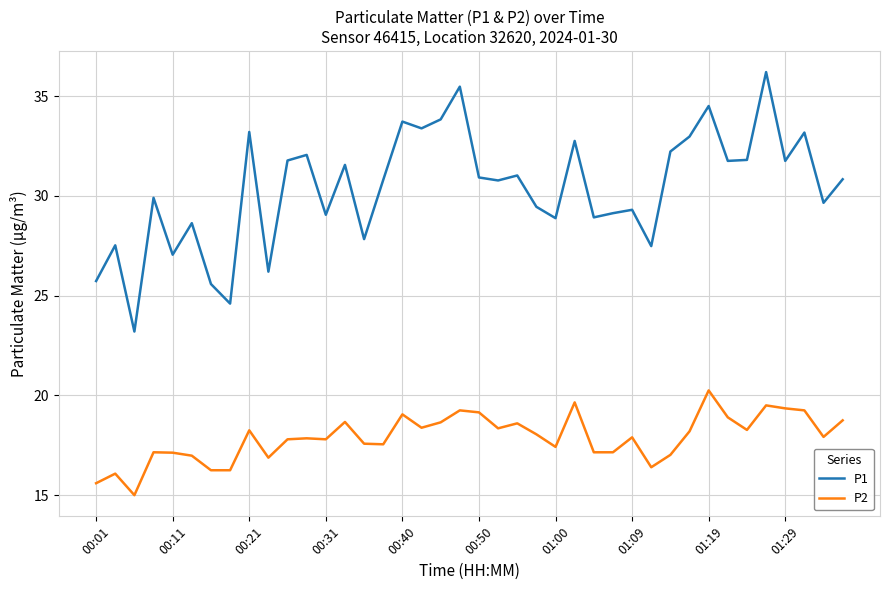

Which series has the widest spread of values?

P1